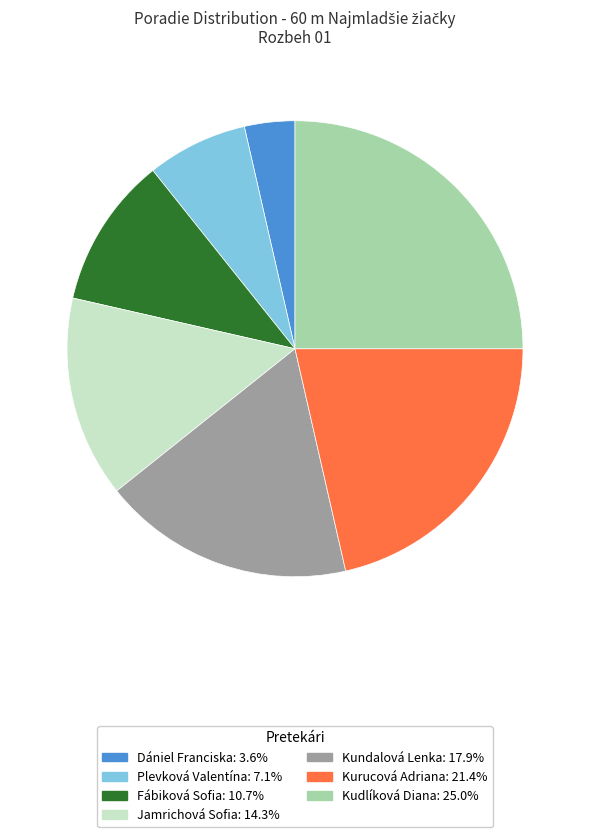

Combined, do Kundalová Lenka and Jamrichová Sofia account for over 50%?

No